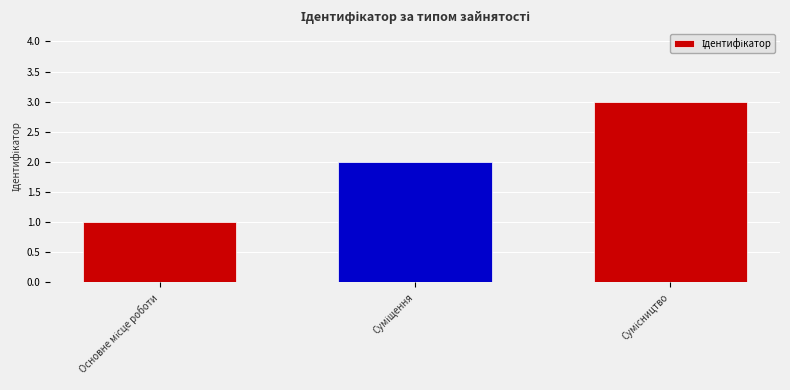

What is the greatest value displayed?

3